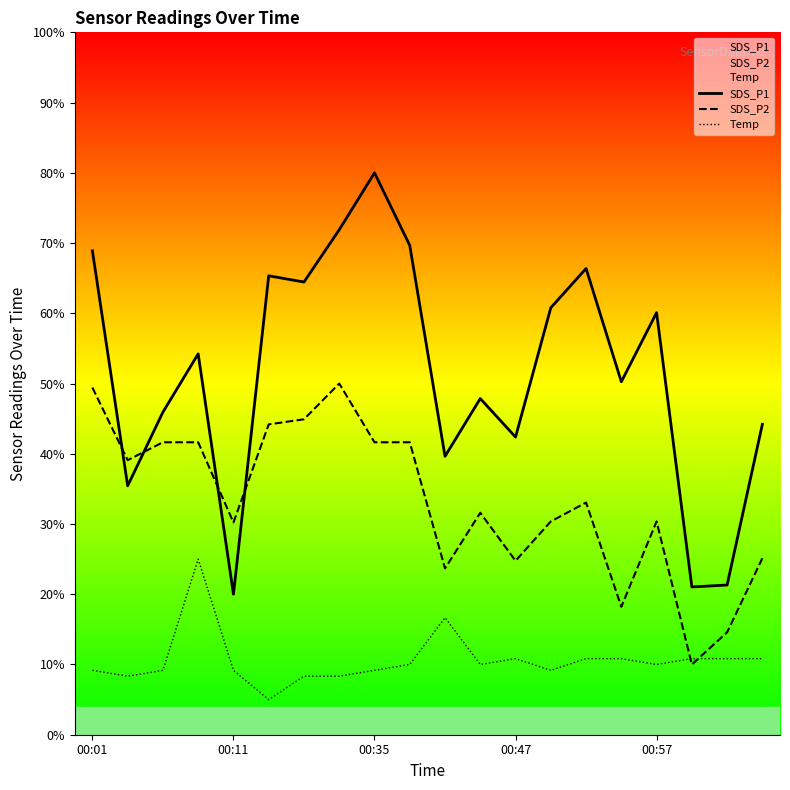

Is the value of SDS_P1 at 7 greater than the value of SDS_P2 at 6?

Yes